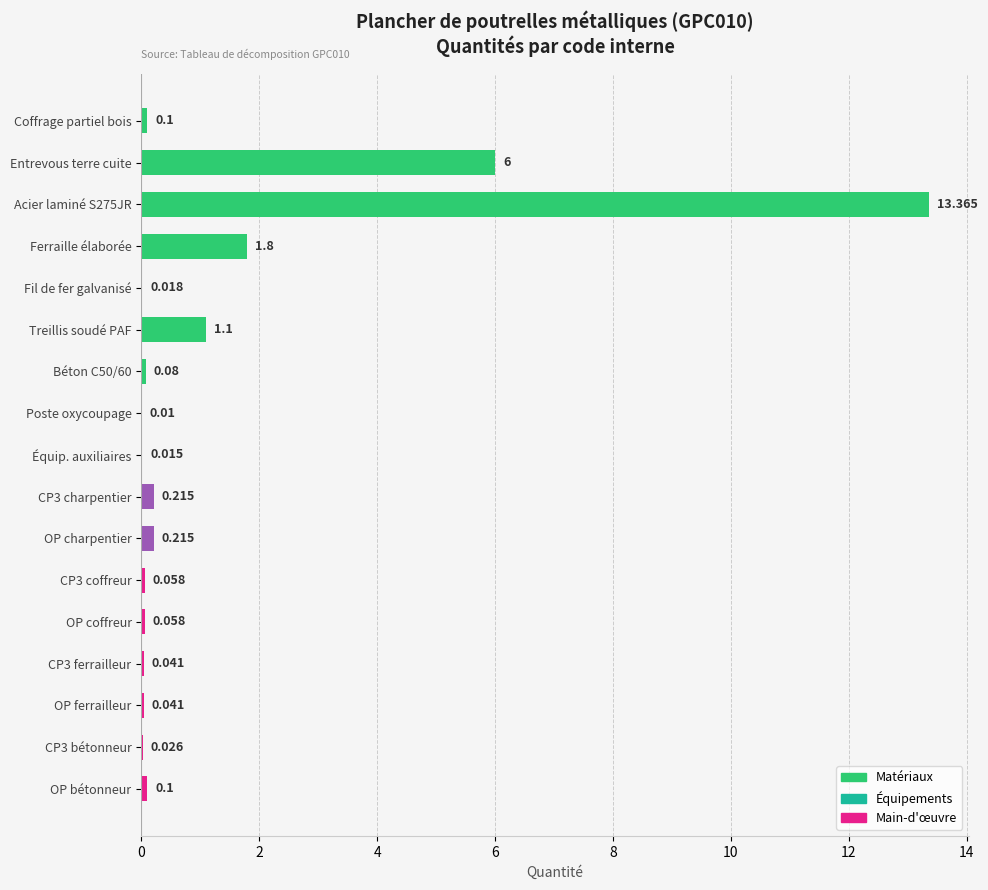

How many series are shown in this chart?

1